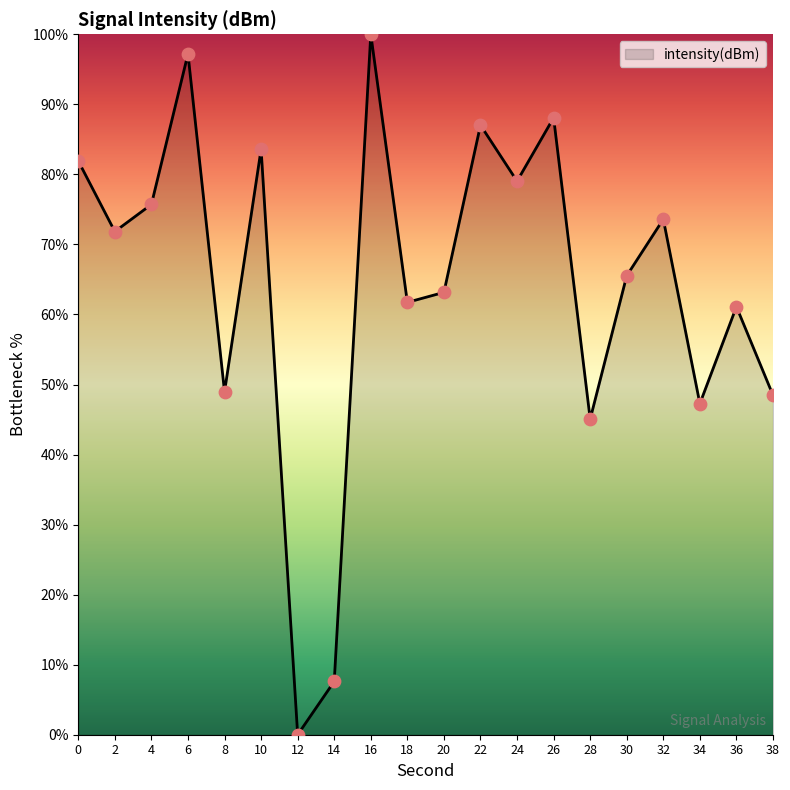

Between 12 and 32, which is larger?

32